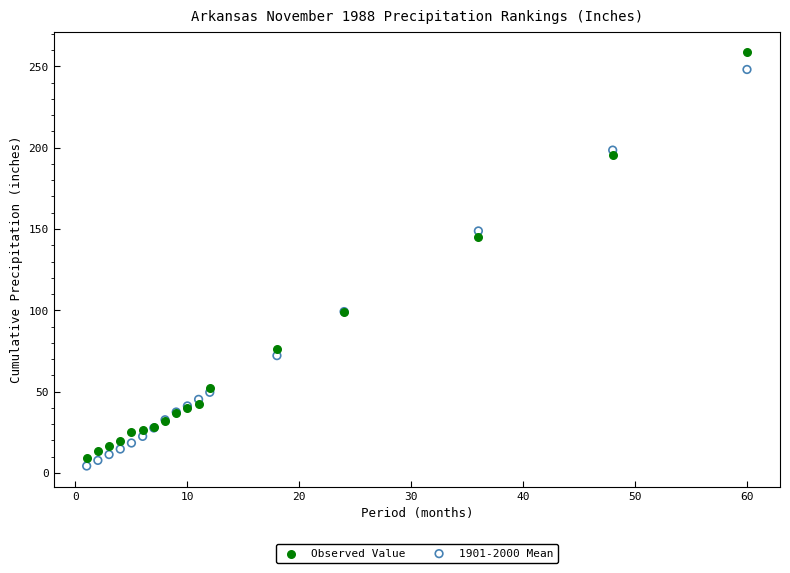

Which series has the widest spread of Y values?

Observed Value